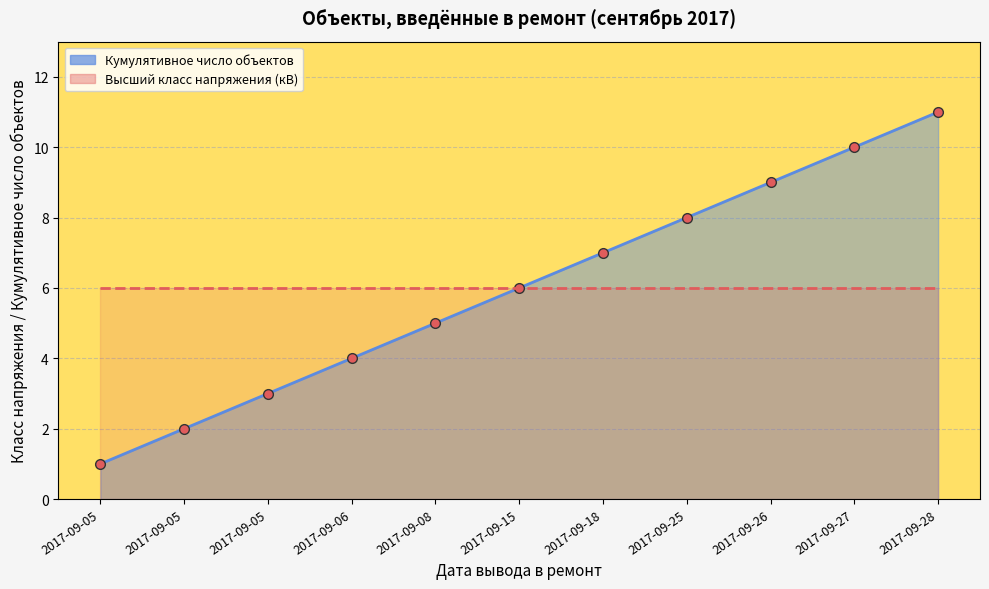

True or false: Кумулятивное число объектов and Высший класс напряжения cross at least once.

False